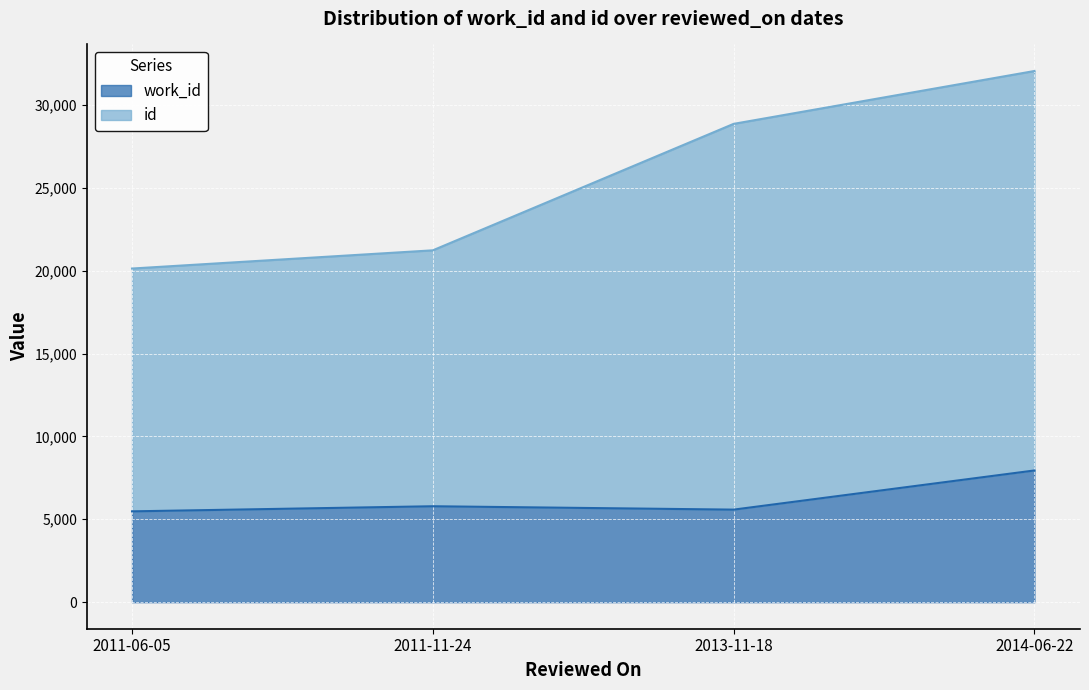

What is the average value of the id series?

25566